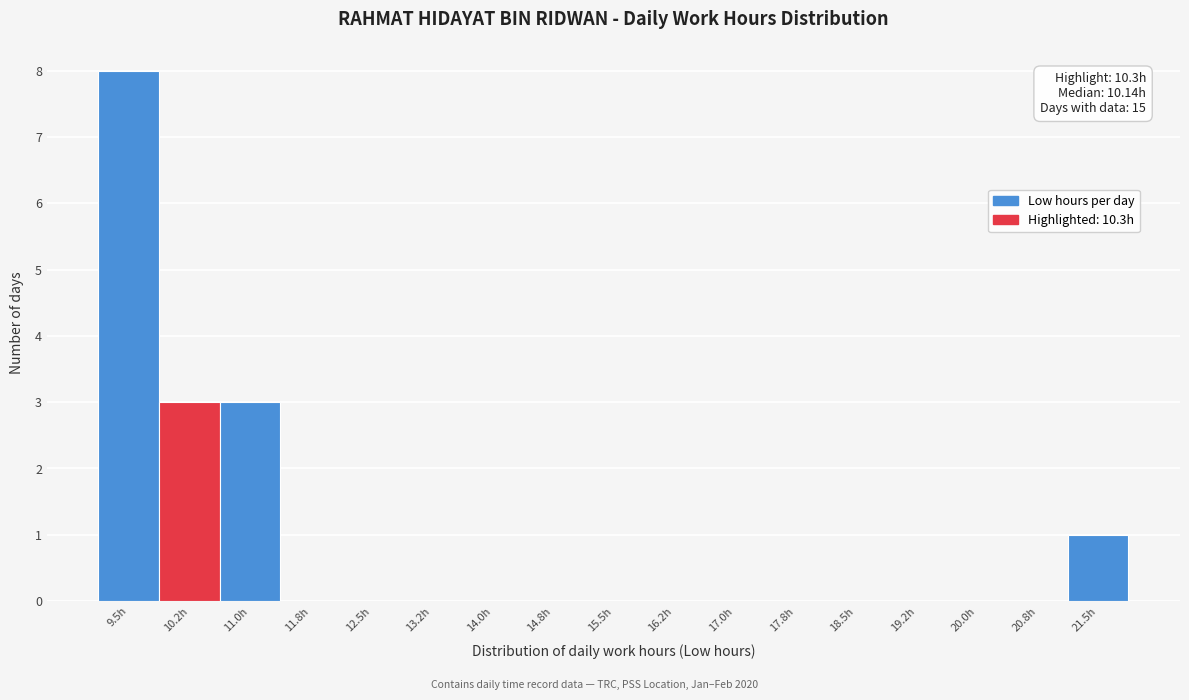

Reading left to right, extract all data points from this chart.

9.5h=8	10.2h=3	11.0h=3	11.8h=0	12.5h=0	13.2h=0	14.0h=0	14.8h=0	15.5h=0	16.2h=0	17.0h=0	17.8h=0	18.5h=0	19.2h=0	20.0h=0	20.8h=0	21.5h=1